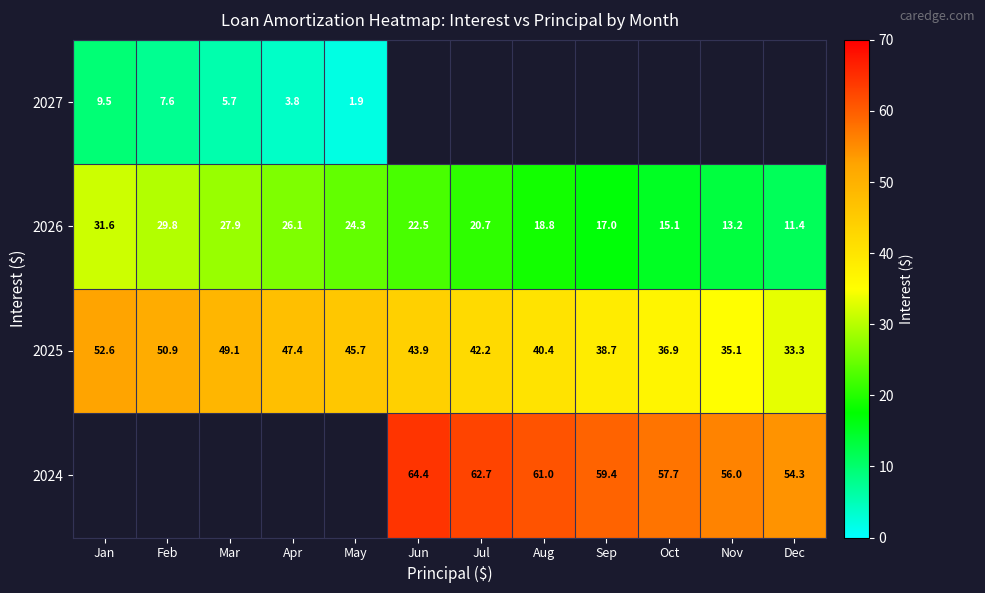

What is the average value of the 2025 series?

43.0